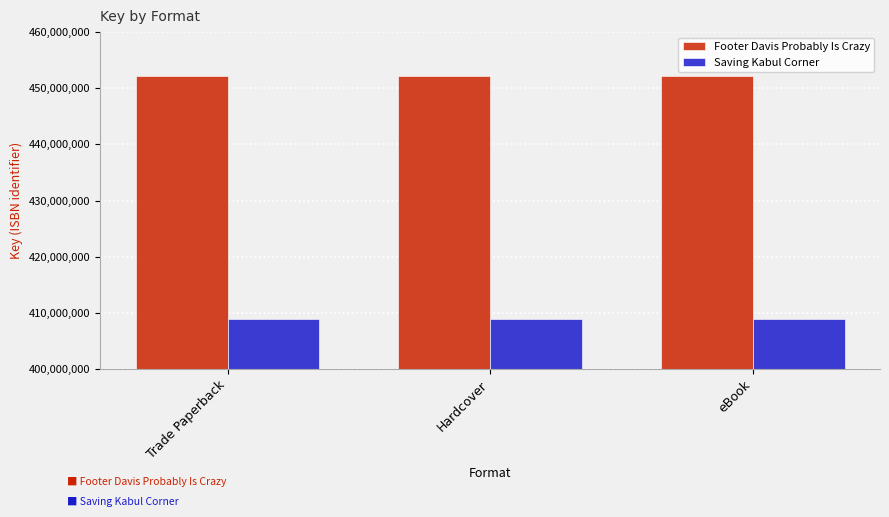

List the series in order of their peak value, highest first.

Footer Davis Probably Is Crazy, Saving Kabul Corner